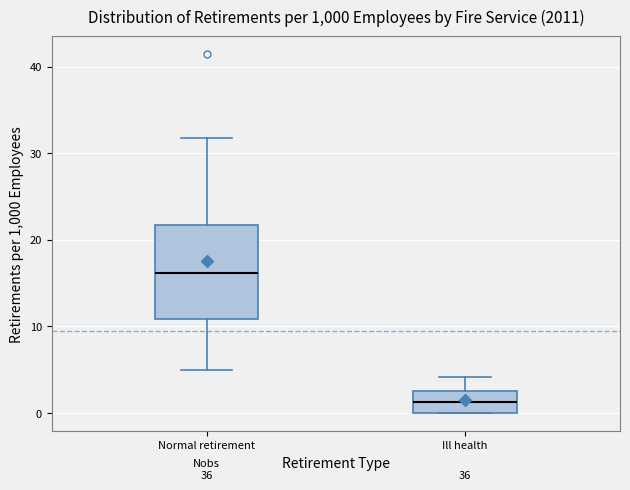

Which box's median line is the highest?

Normal retirement